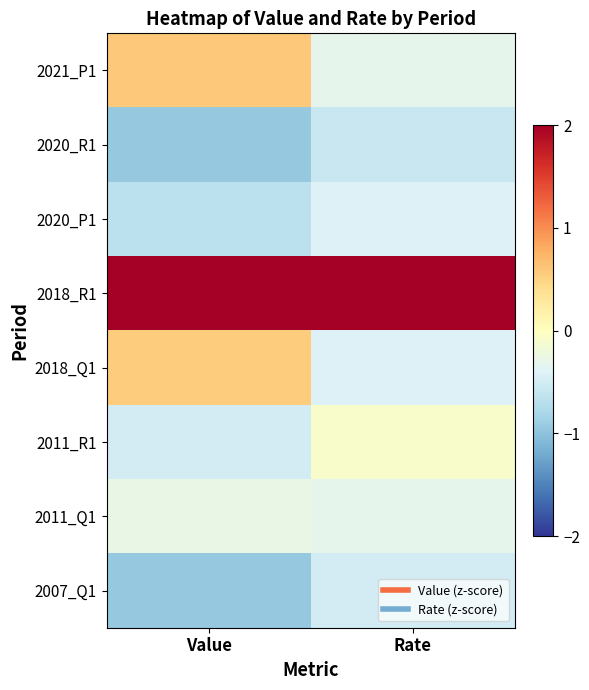

How many series are shown in this chart?

8